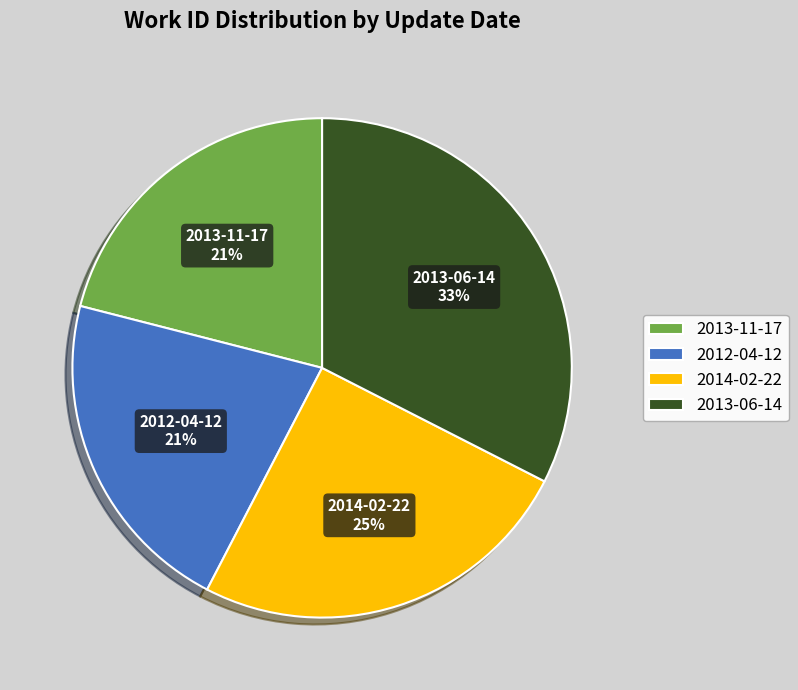

To the nearest percent, what is the difference between the 2013-11-17 and 2014-02-22 slice percentages?

4%